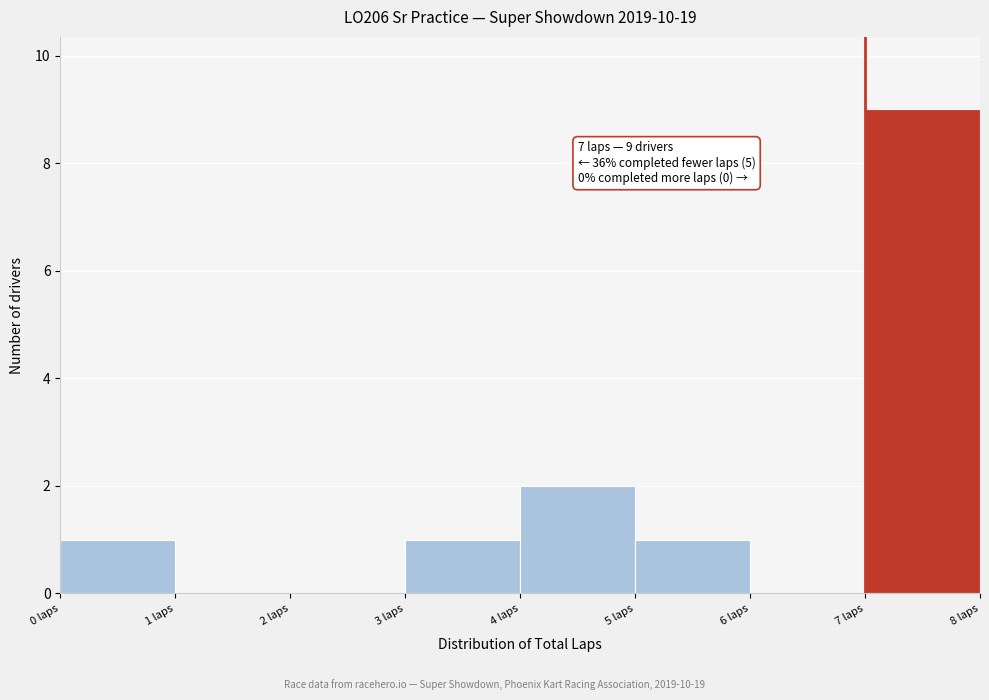

Which range on the x-axis has the tallest bar?

7 to 8